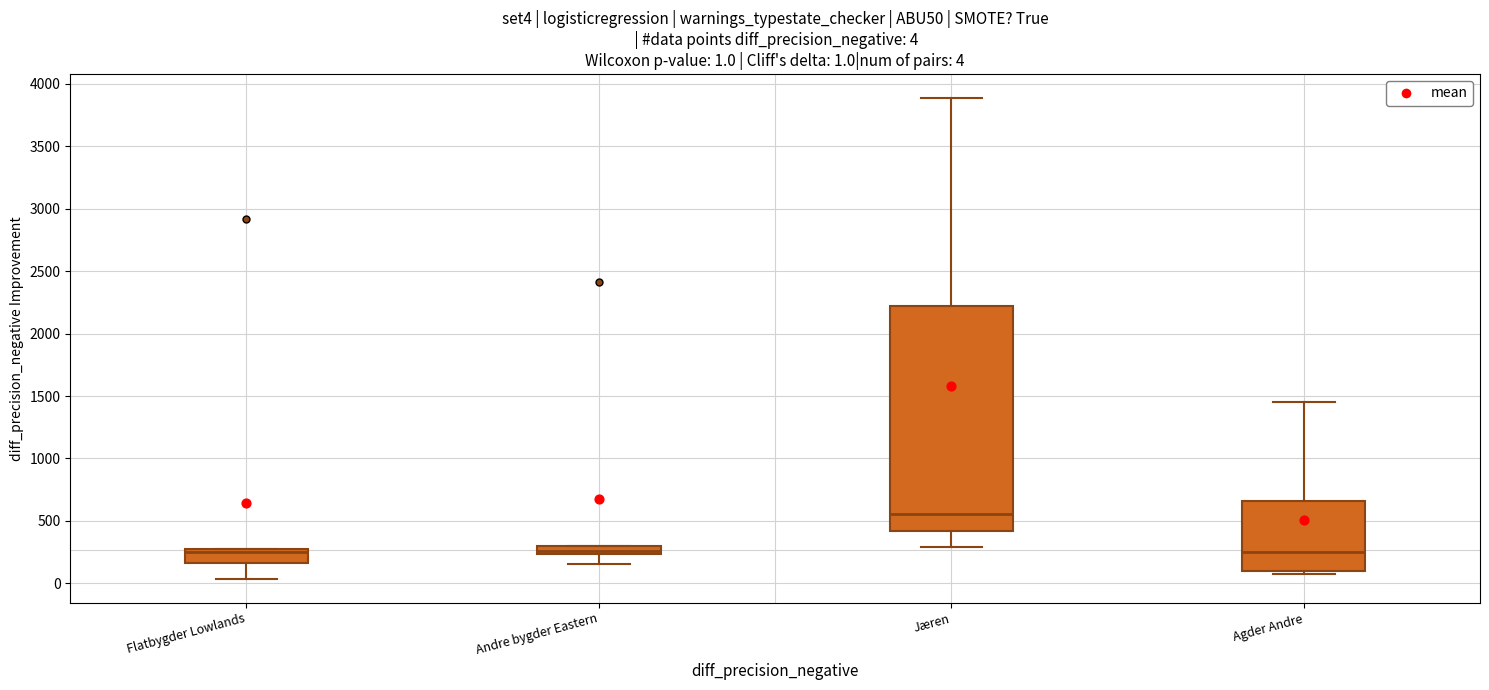

Which box is the tallest, from its lower edge to its upper edge?

Jæren